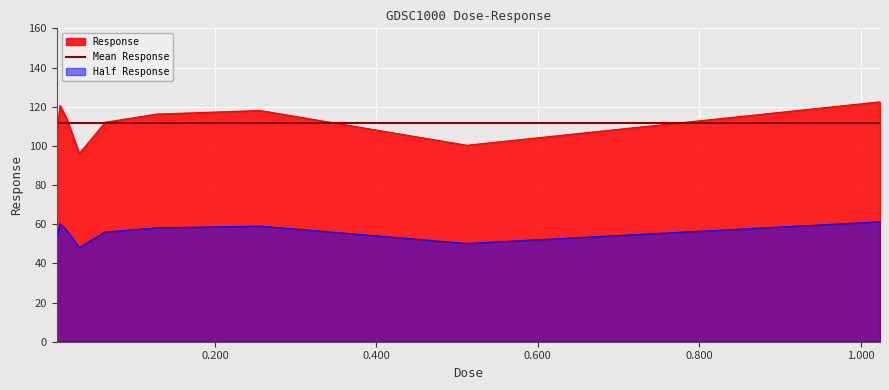

What is the approximate value at 0.064?

112.1